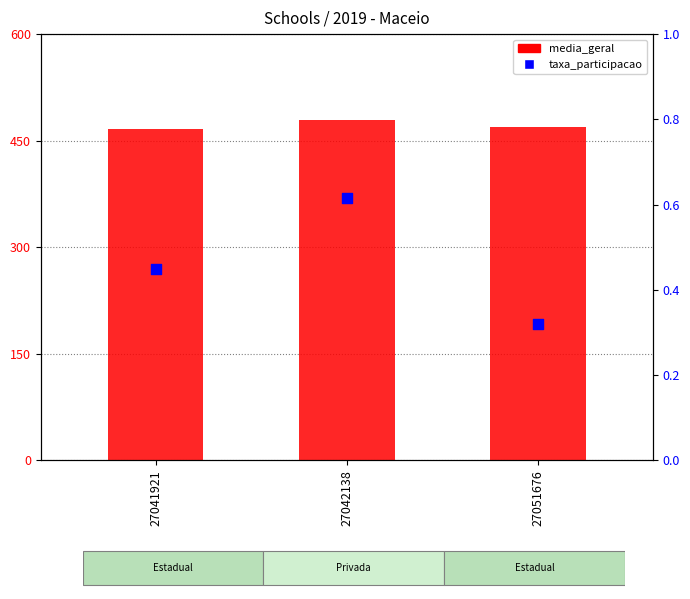

Is the value of media_geral at 27041921 greater than the value of taxa_participacao at 27051676?

Yes